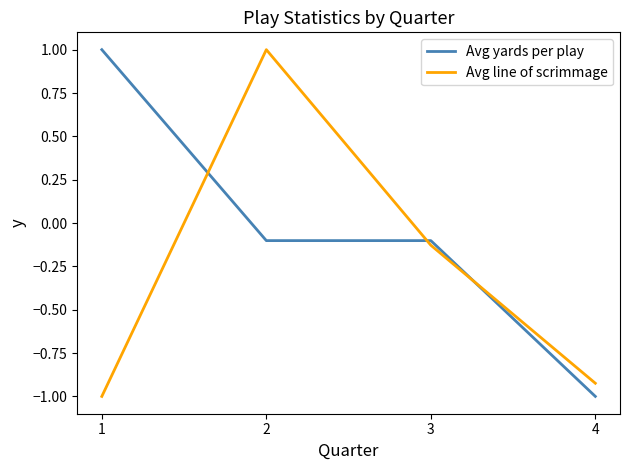

How many categories are shown in the chart?

4